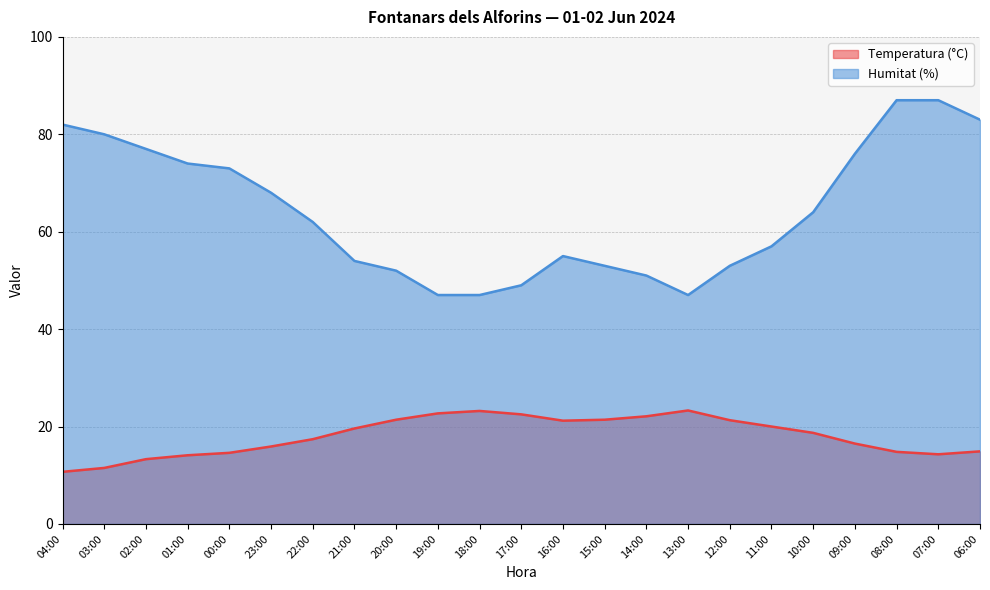

What is the label of the 8th point from the left?

21:00